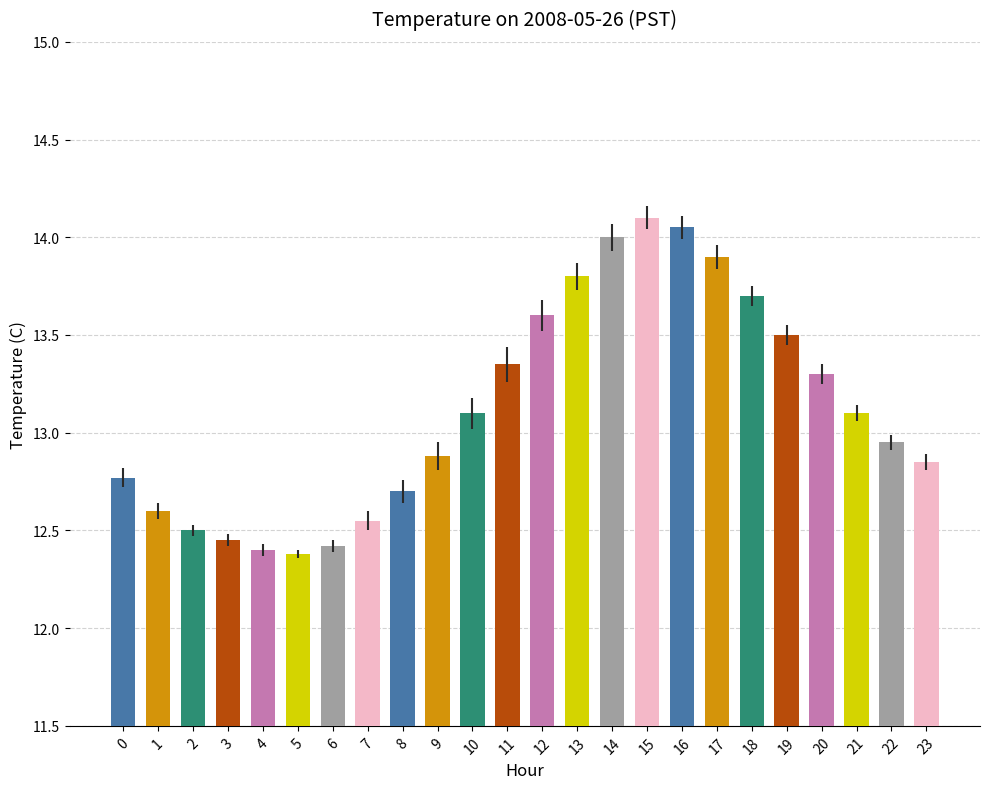

What is the approximate value at 17?

13.9